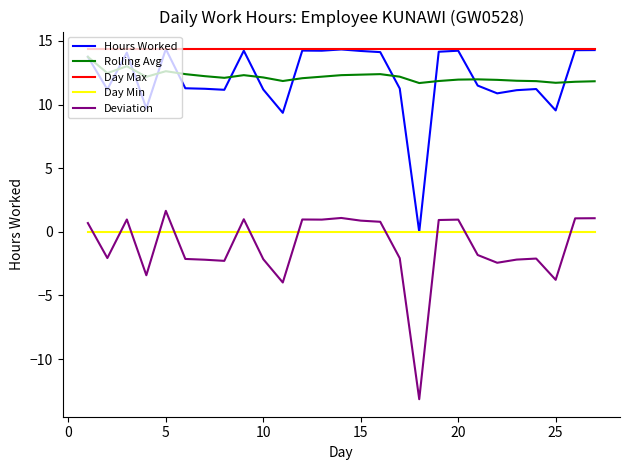

How many lines are shown in the chart?

5